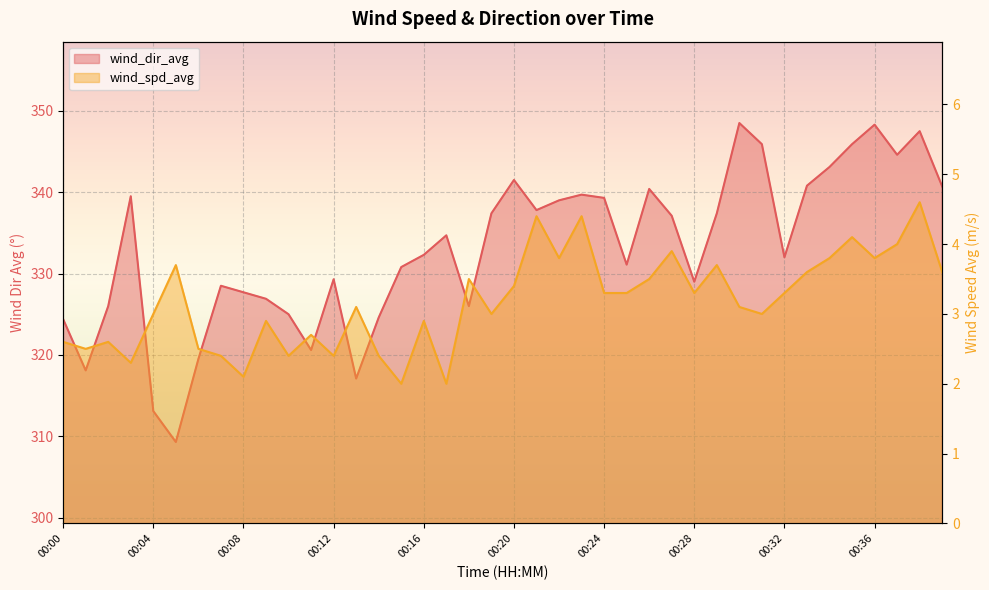

What is the value of the wind_dir_avg point at the 29th from the left?

329.0